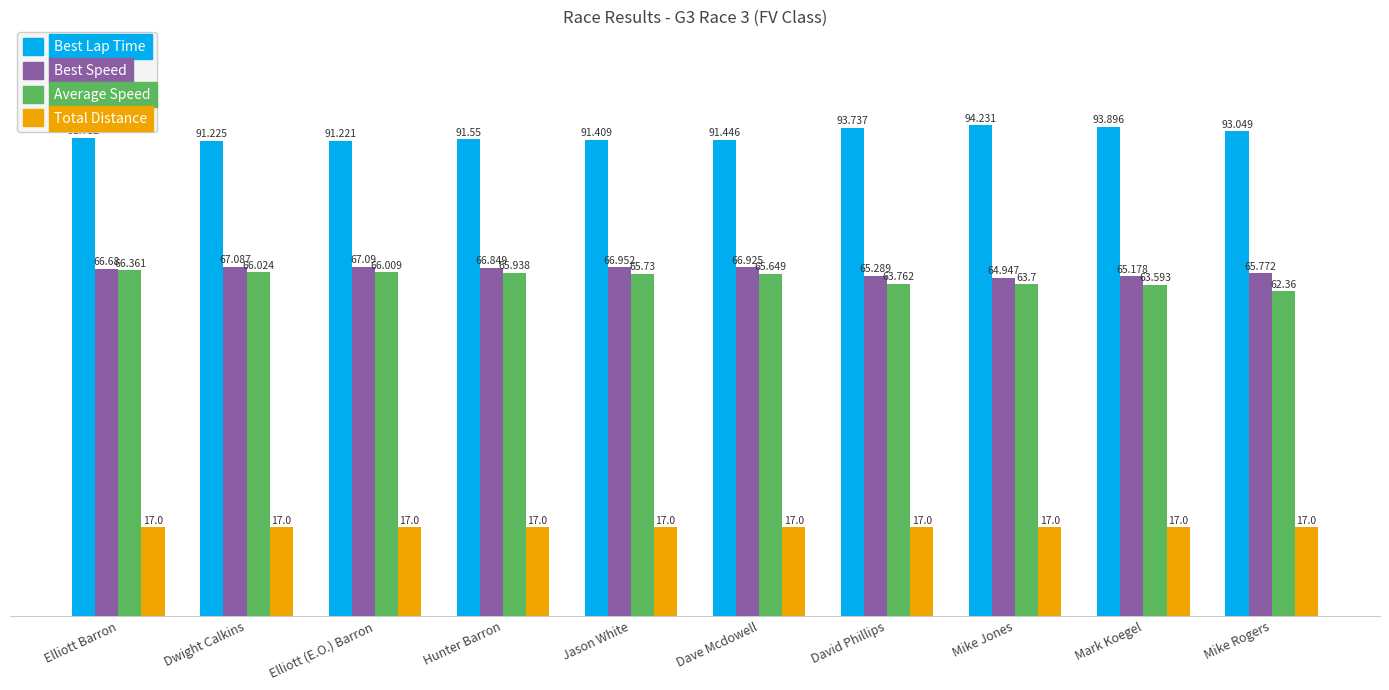

How many groups of bars are there?

10